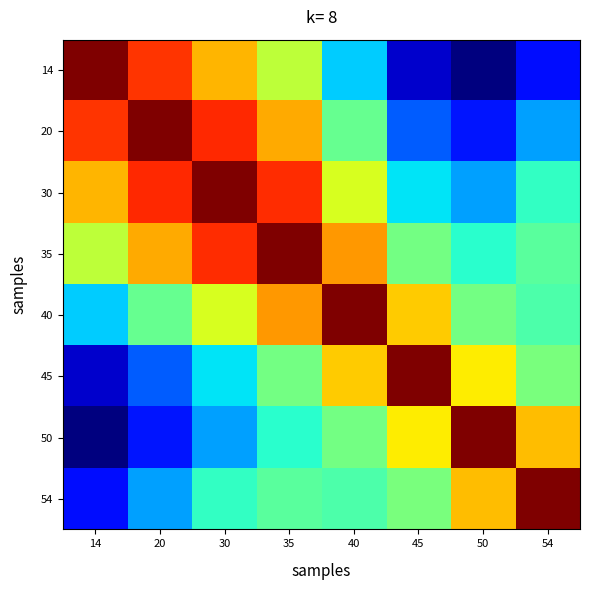

What is the spread (max minus min) of values at 45?

377.8